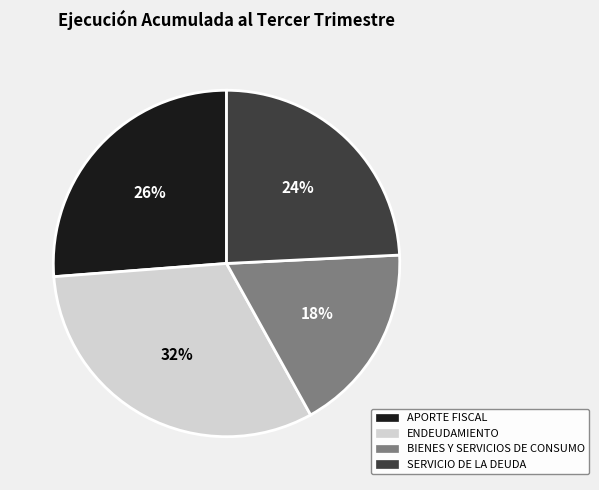

To the nearest percent, what is the average slice percentage?

25%